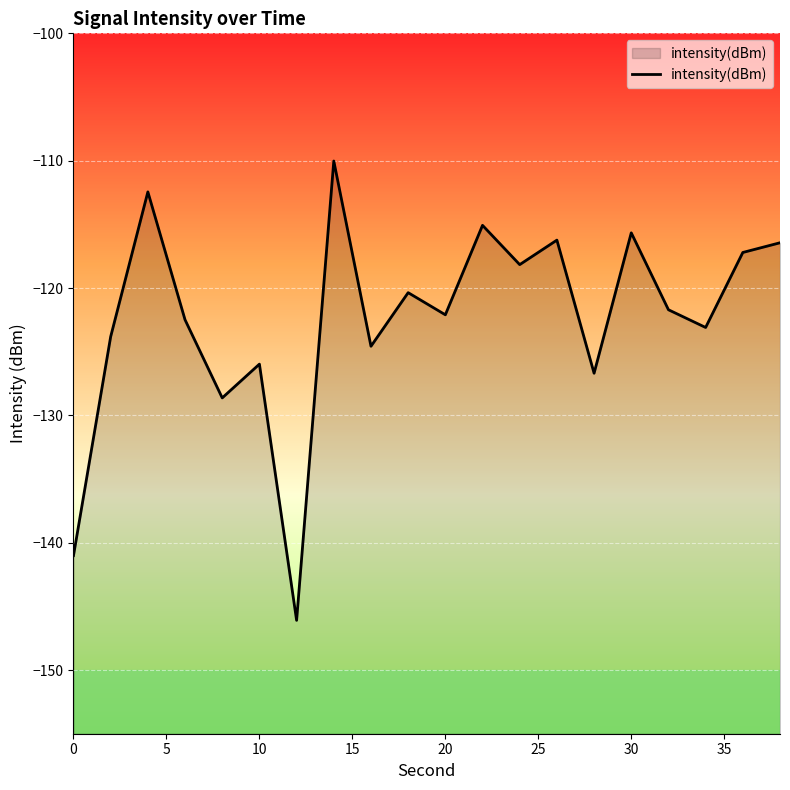

The chart shows a value of -126.0 at 10. True or false?

True